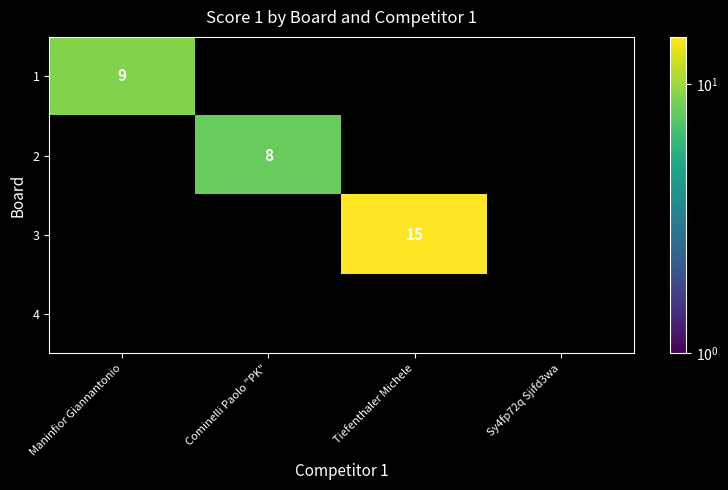

The value of 1 at Maninfior Giannantonio is 13. True or false?

False